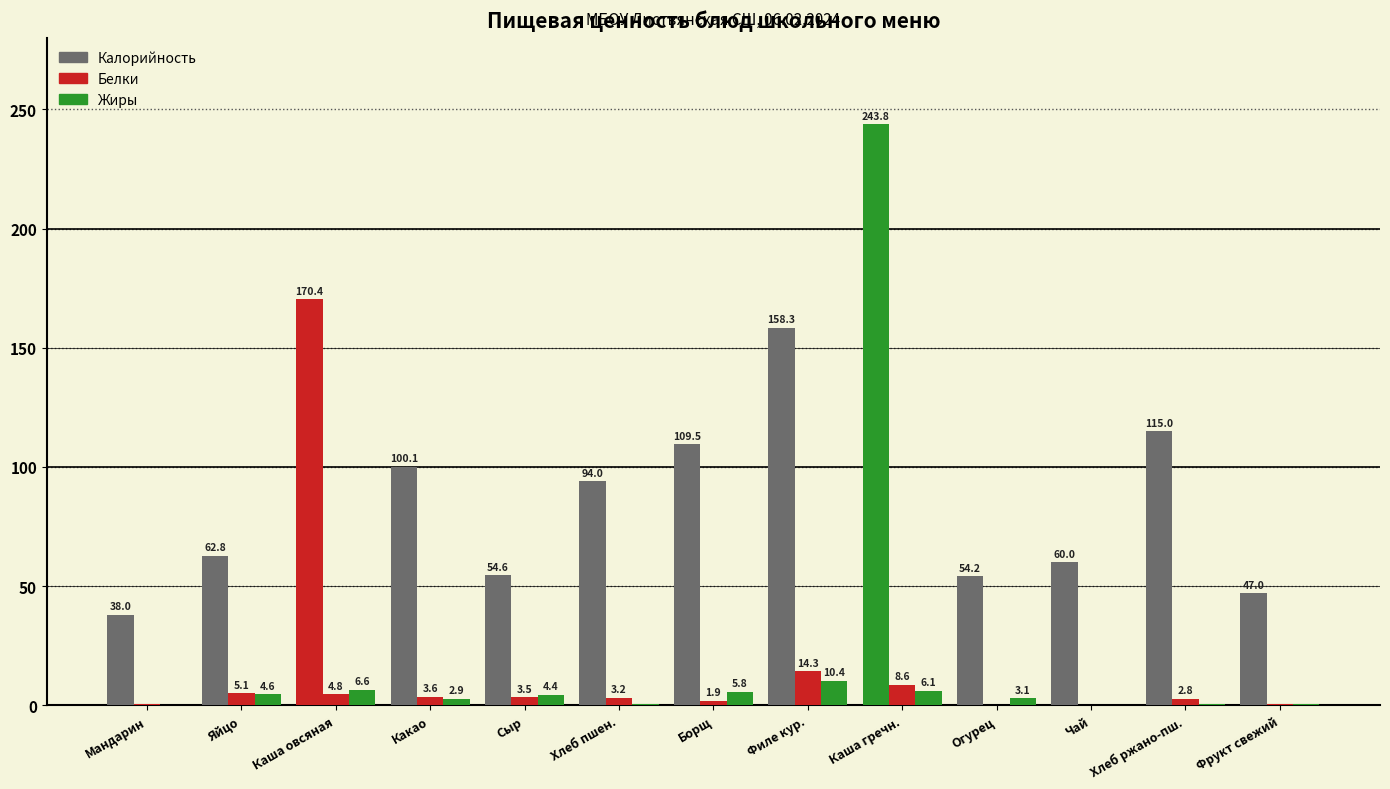

What is the maximum value for Жиры?

10.4